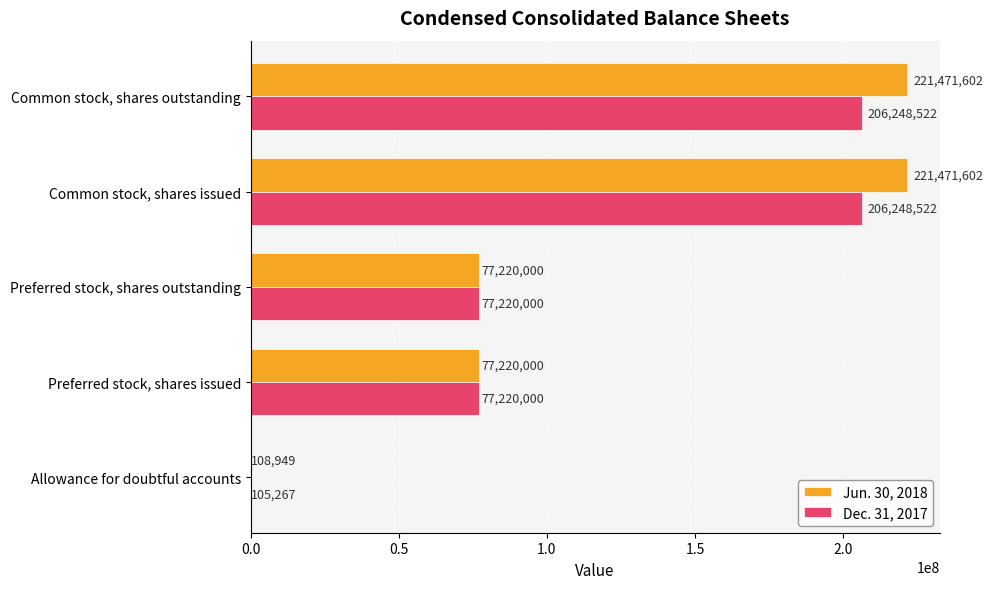

Read the Jun. 30, 2018 value at Preferred stock, shares issued, to the nearest 50.

77220000